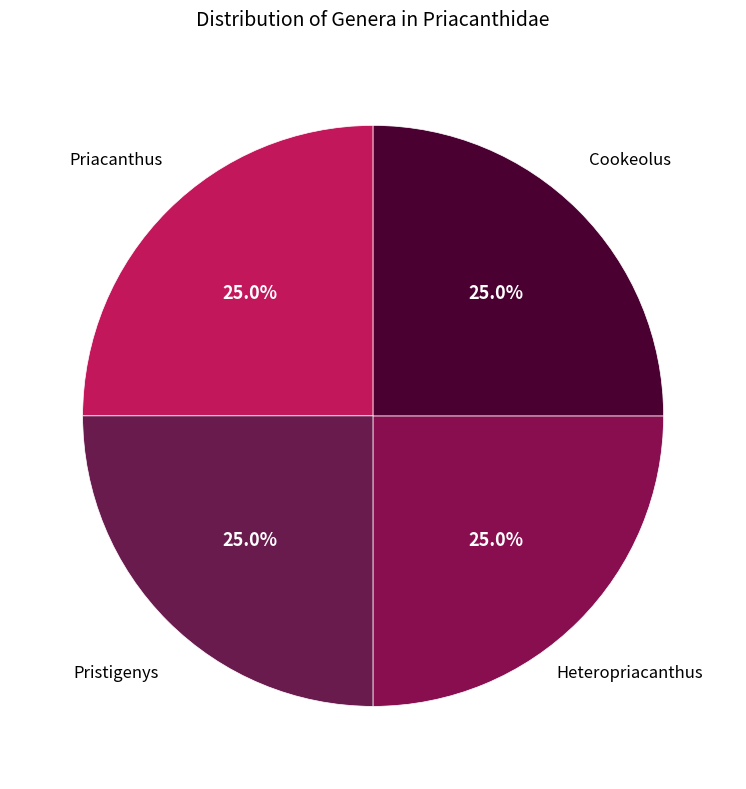

How many slices are in this pie chart?

4